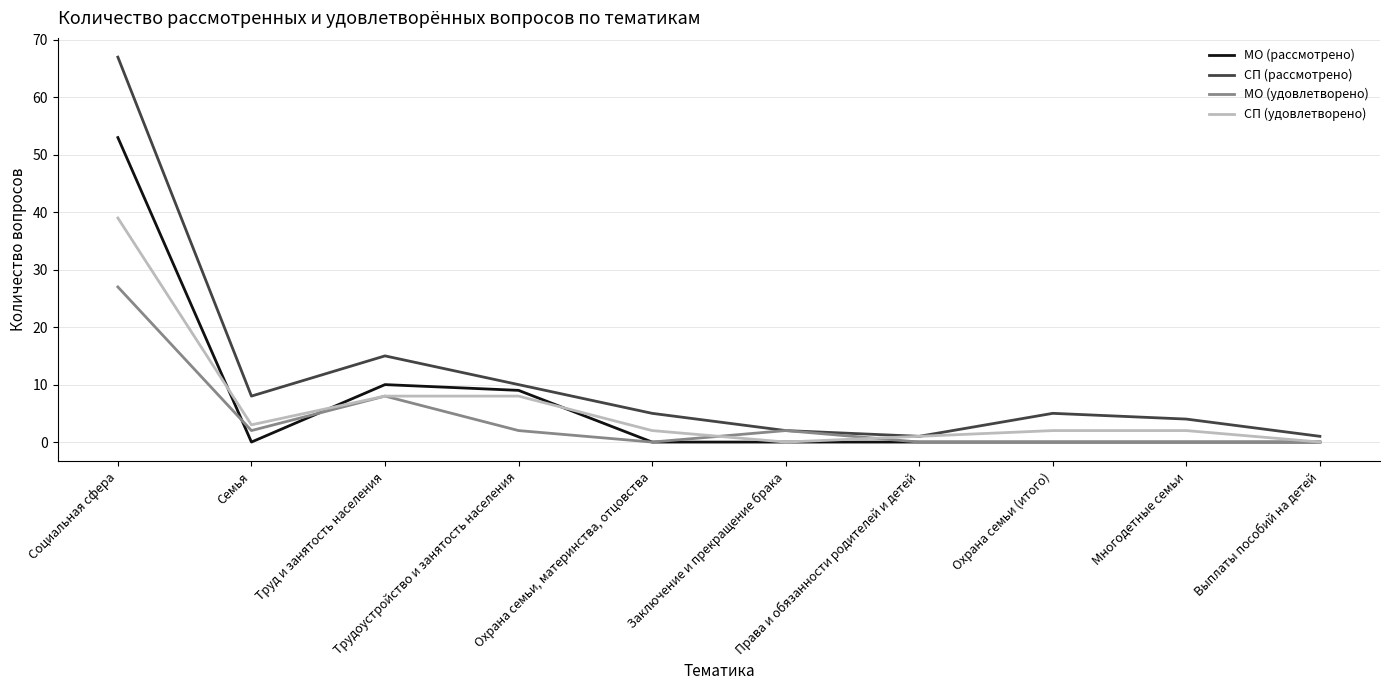

Which series has the largest range (max minus min)?

СП (рассмотрено)